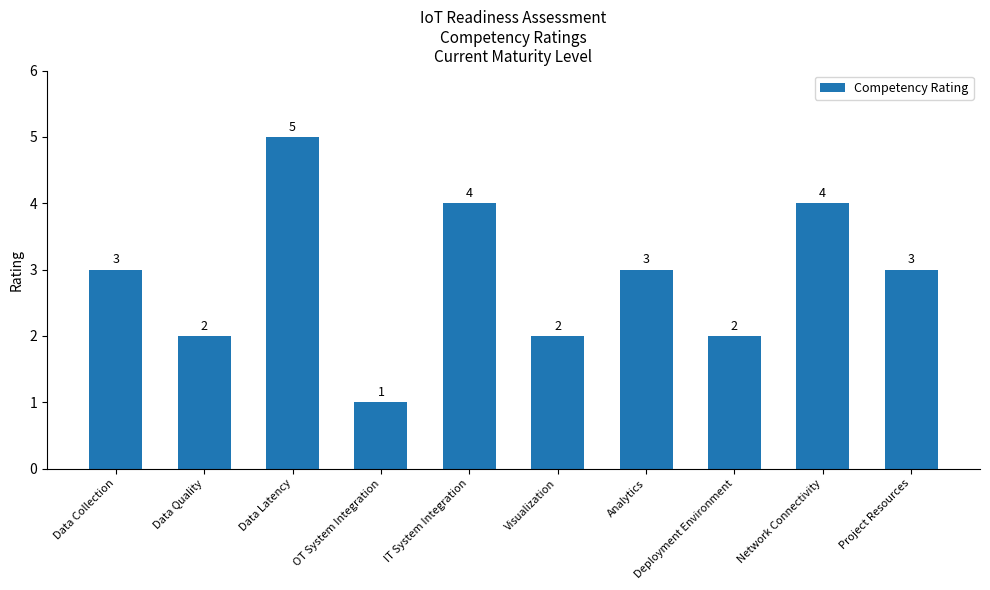

Approximately how many times larger is the value at Deployment Environment compared to Data Latency?

0.4